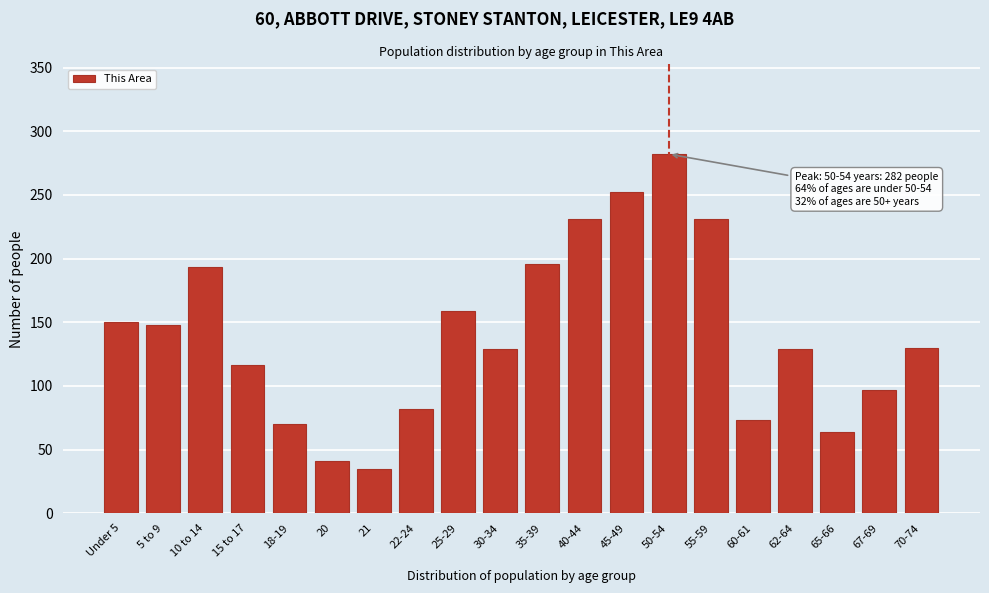

What is the change in value from Under 5 to 55-59?

+81